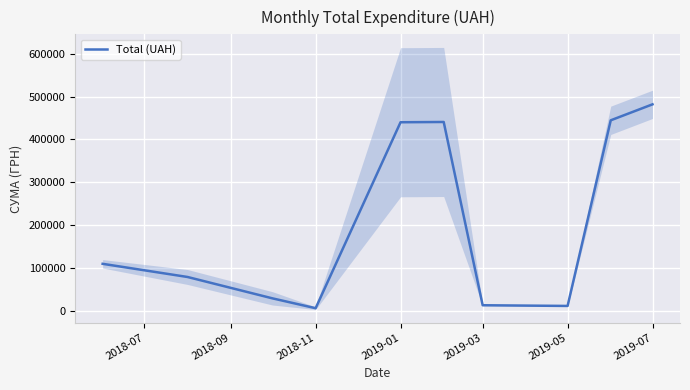

How many data points are less than 110241?

5